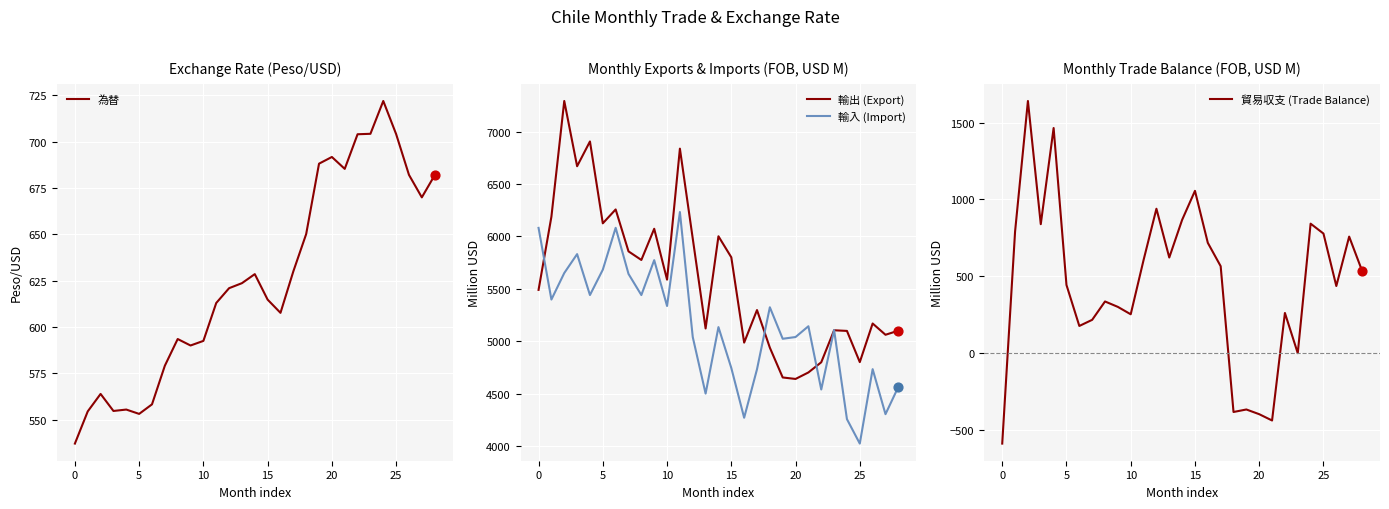

Is it true that 為替 equals 165.7 at 20?

False